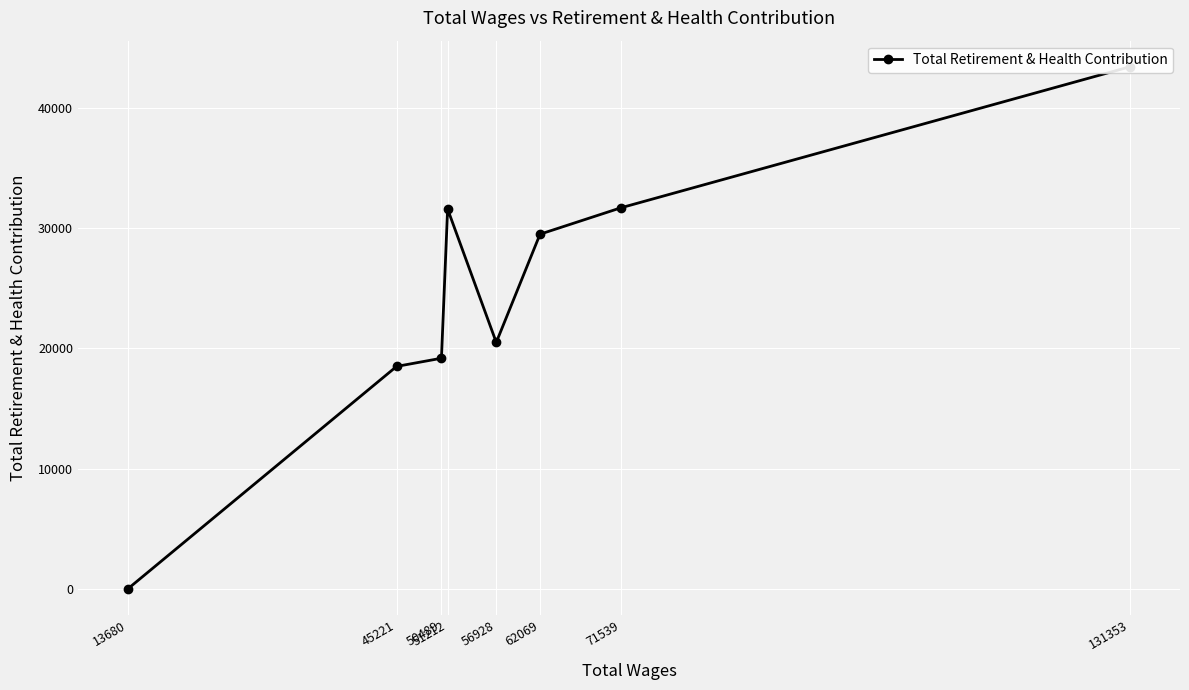

Rank the categories by value from lowest to highest.

13680, 45221, 50489, 56928, 62069, 51212, 71539, 131353